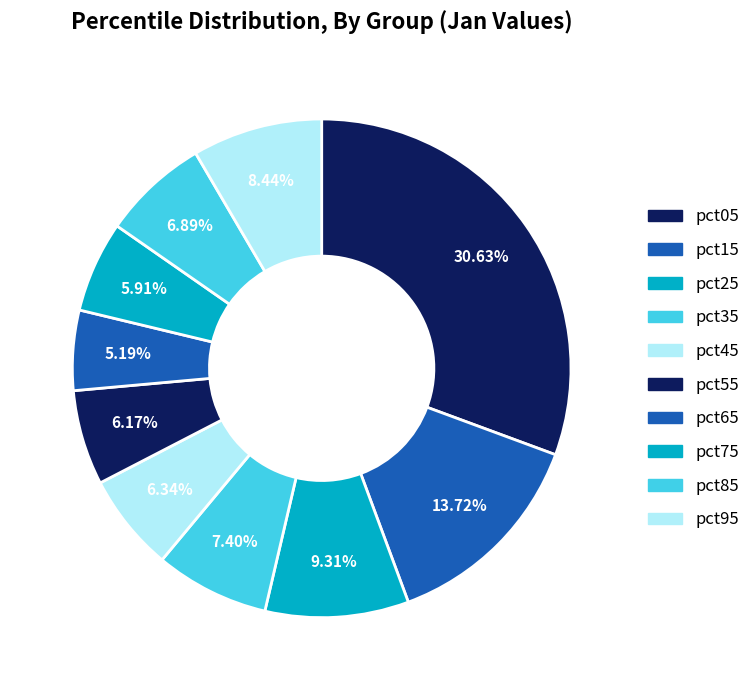

Is there a majority slice in this chart?

No